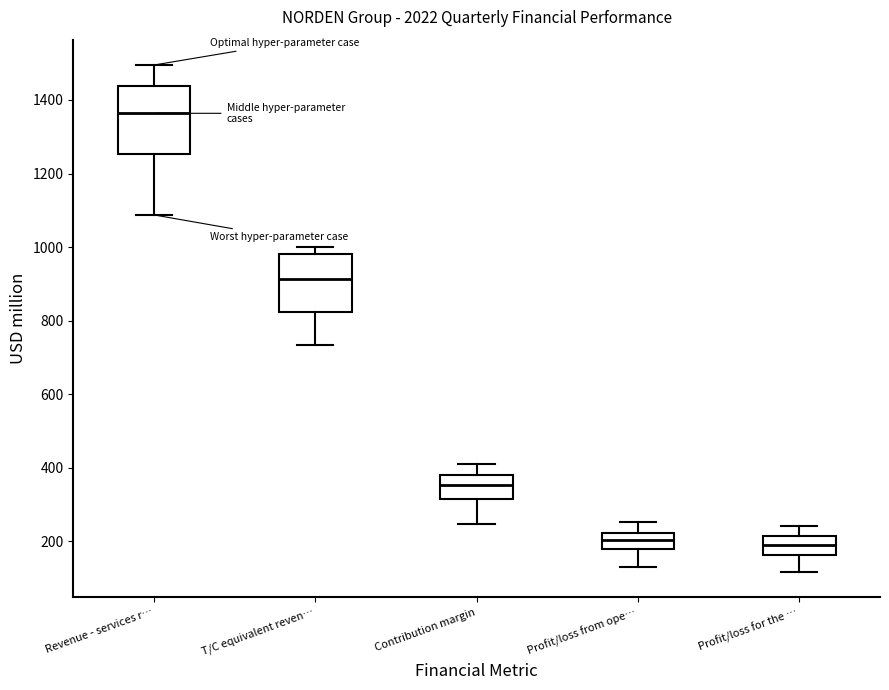

Comparing the boxes themselves (not the whiskers), which one is the tallest?

Revenue - services r…